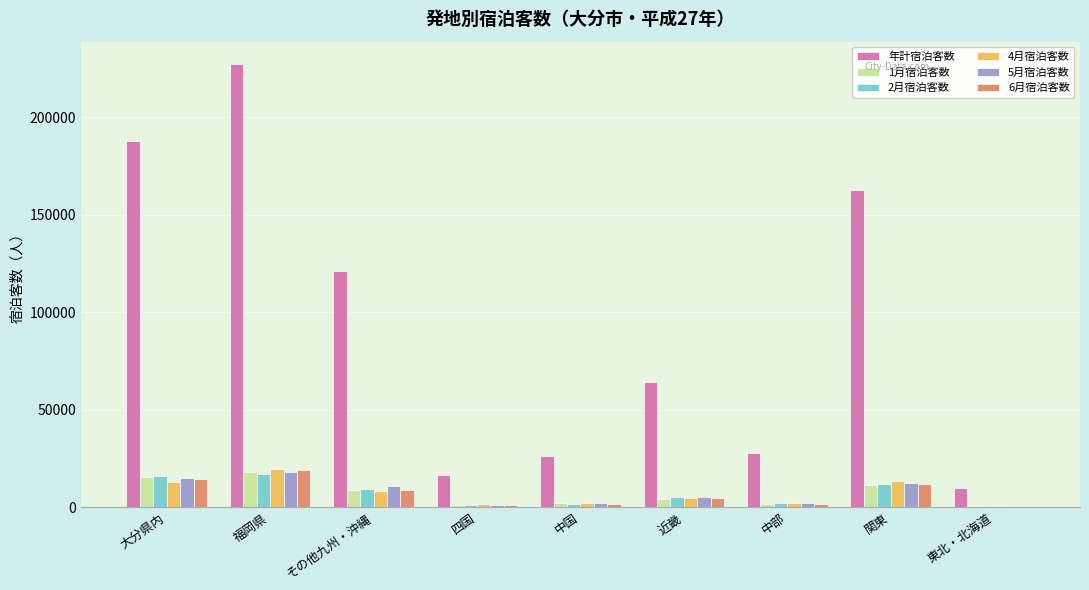

Is the value of 4月宿泊客数 at 四国 greater than the value of 年計宿泊客数 at 関東?

No